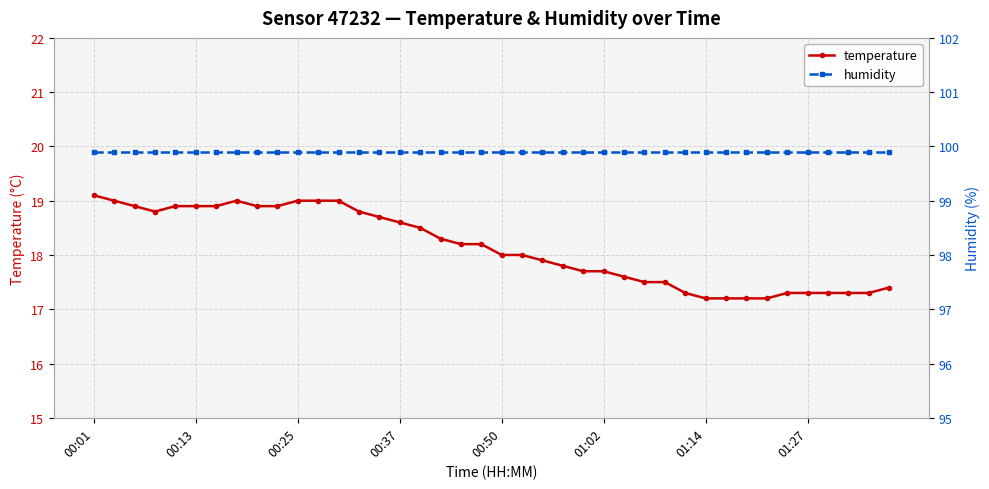

True or false: humidity has more than 1 interior local peaks.

False